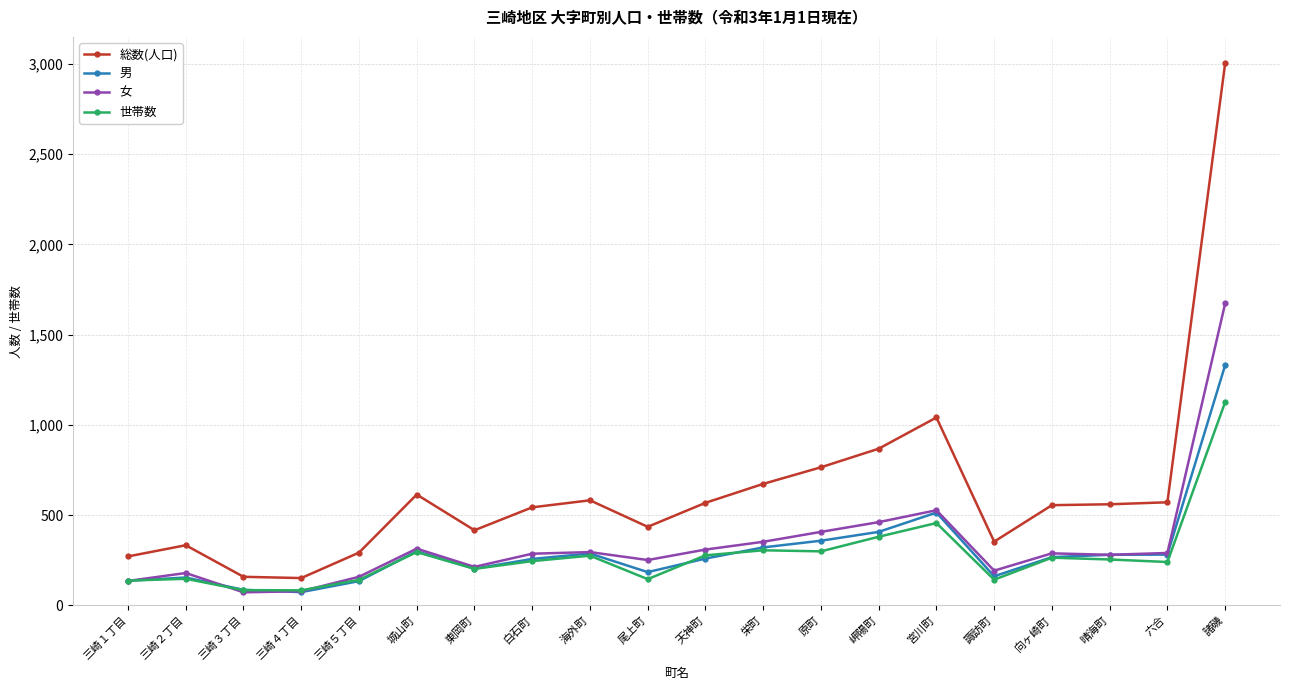

What is the average value of the 総数(人口) series?

638